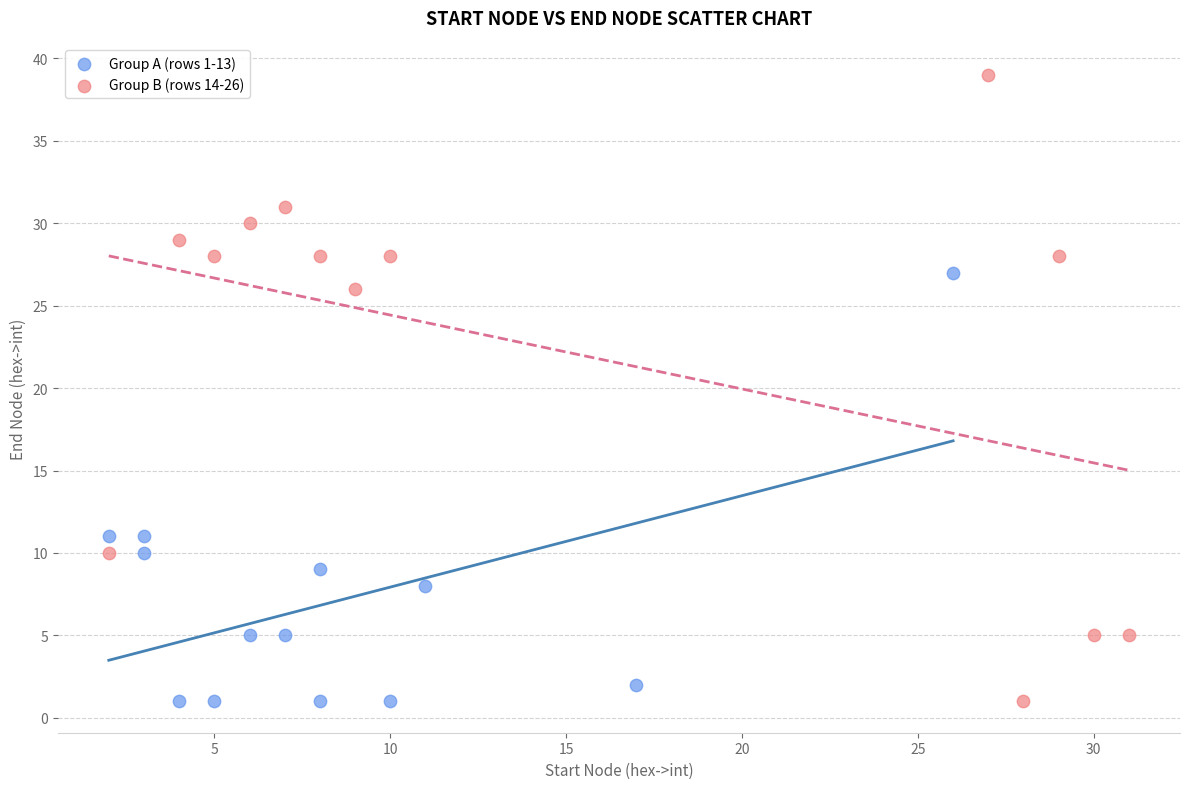

Which series has the widest spread of Y values?

Group B (rows 14-26)